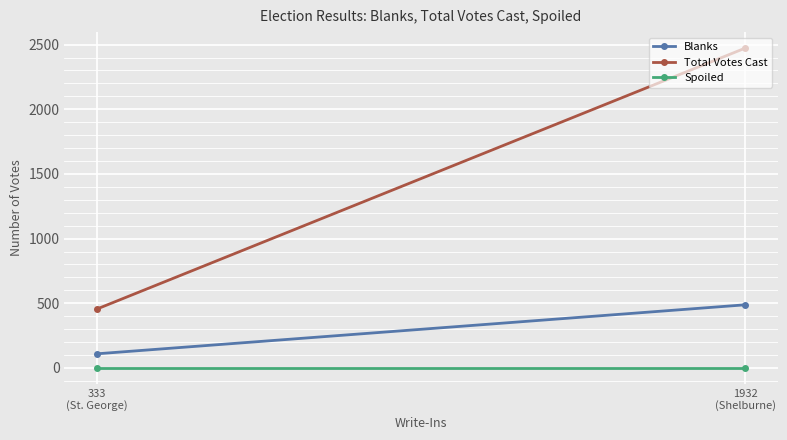

At which label is Blanks closest to 298?

333
(St. George)